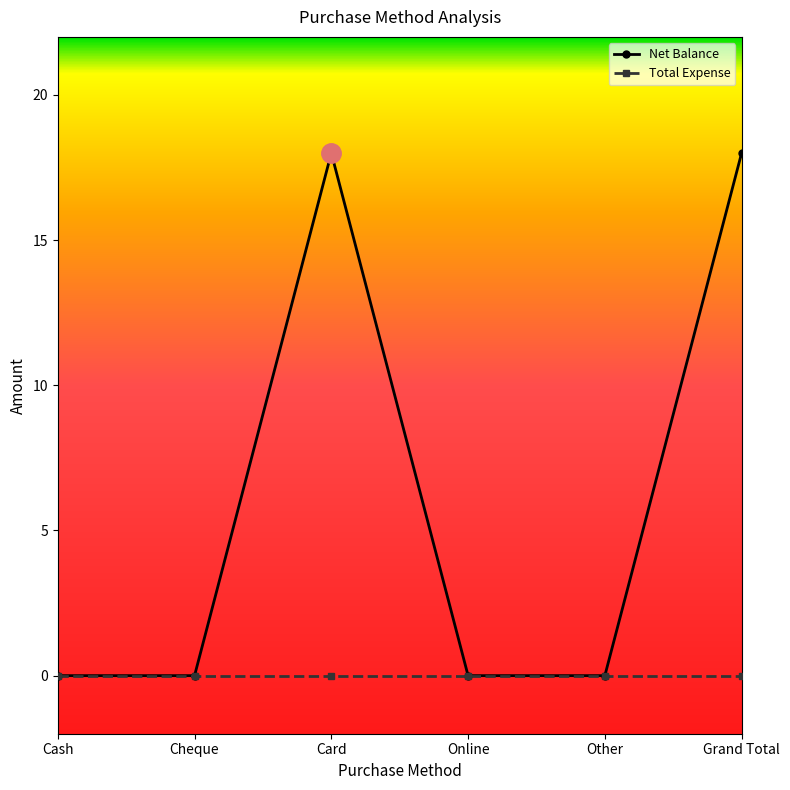

How many distinct data groups are displayed?

2